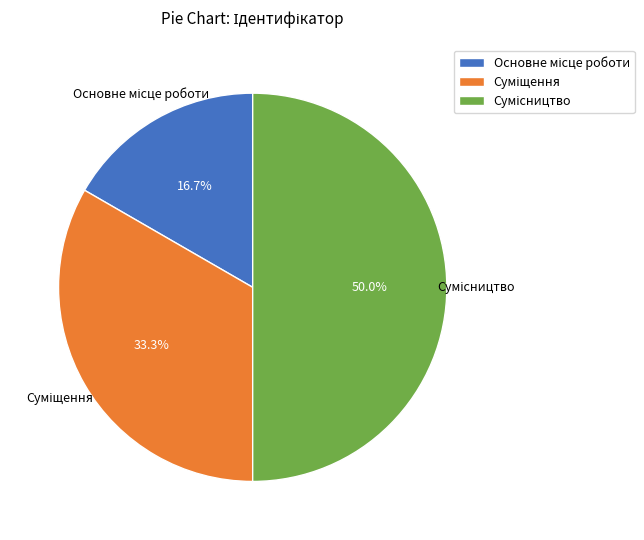

Does Основне місце роботи account for over 50% of the chart?

No